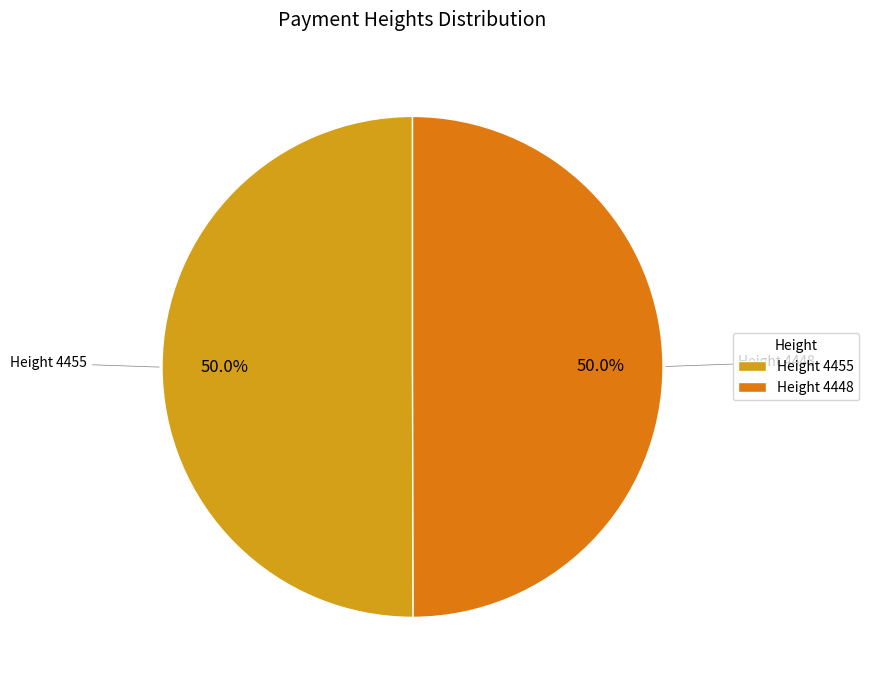

Combined, do Height 4448 and Height 4455 account for over 50%?

Yes